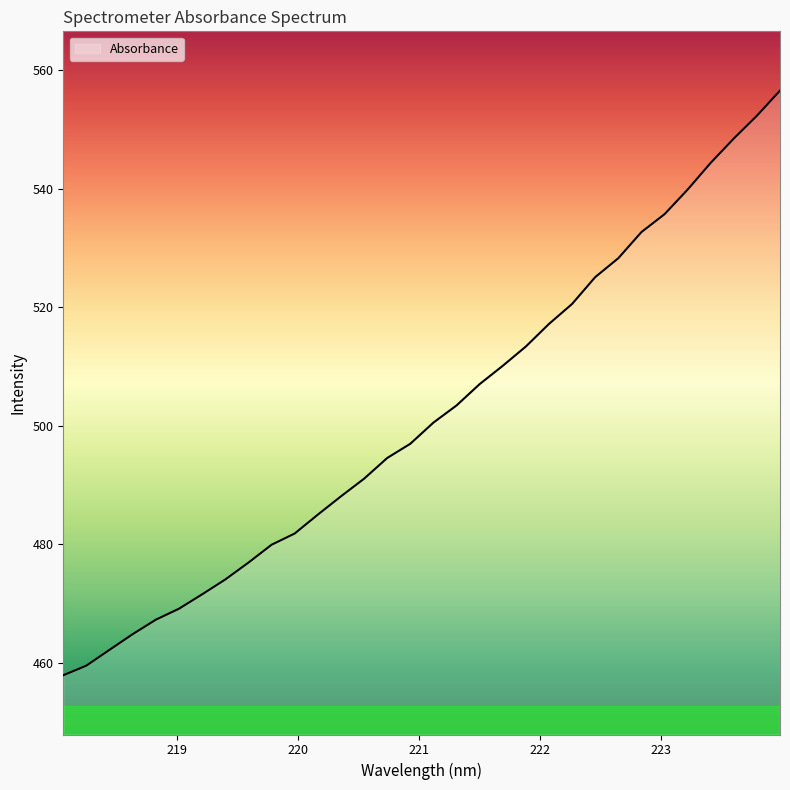

What is the difference between the maximum and second lowest values?

97.1